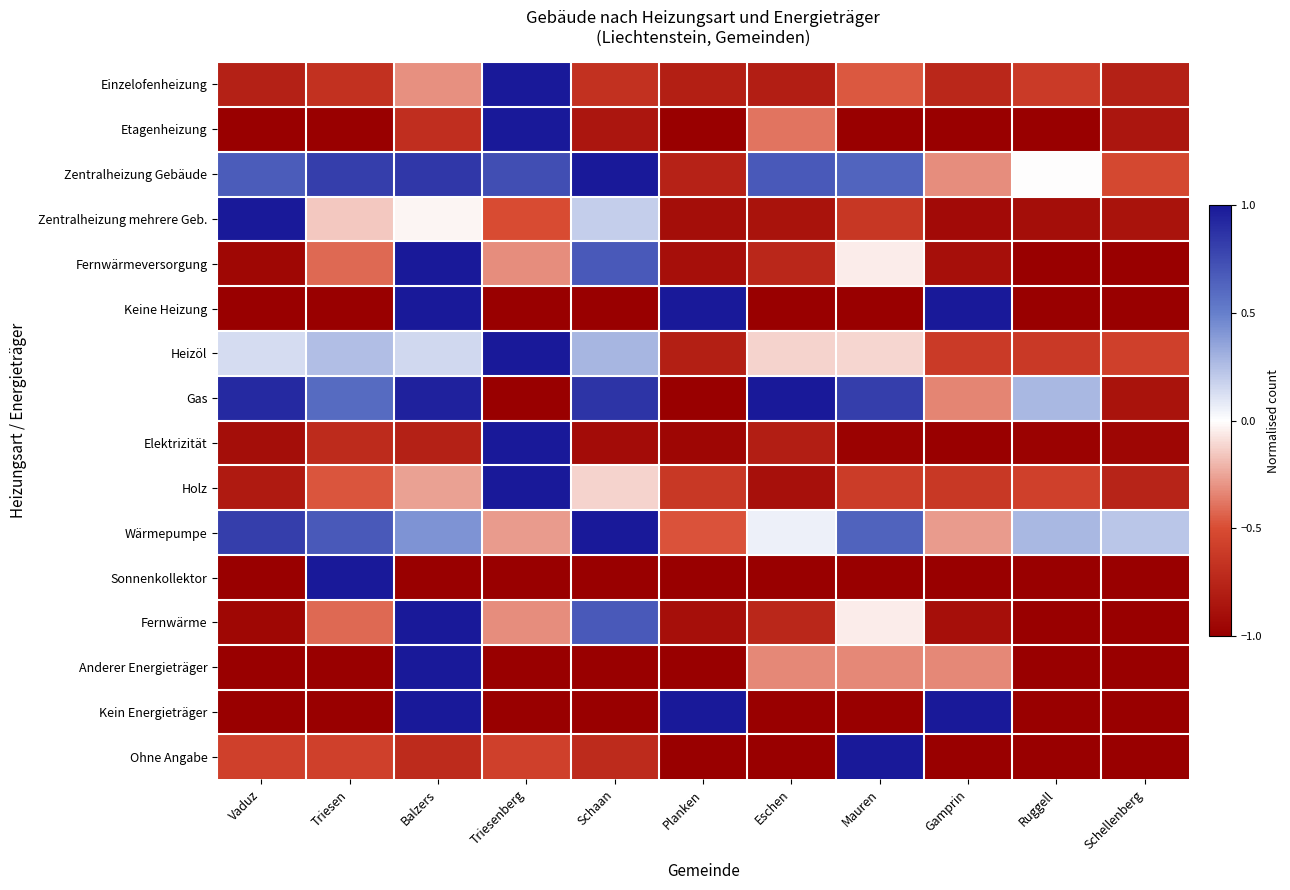

At which category is the sum across all series the highest?

Balzers